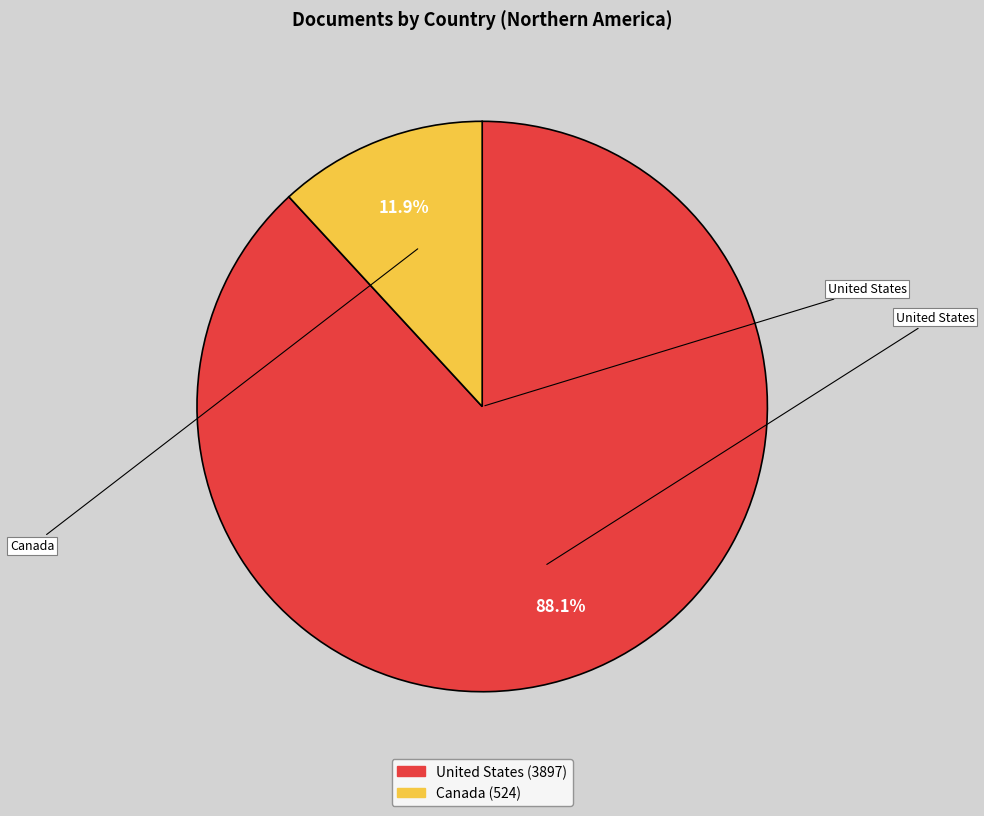

What portion of the pie excludes Canada?

88.1%